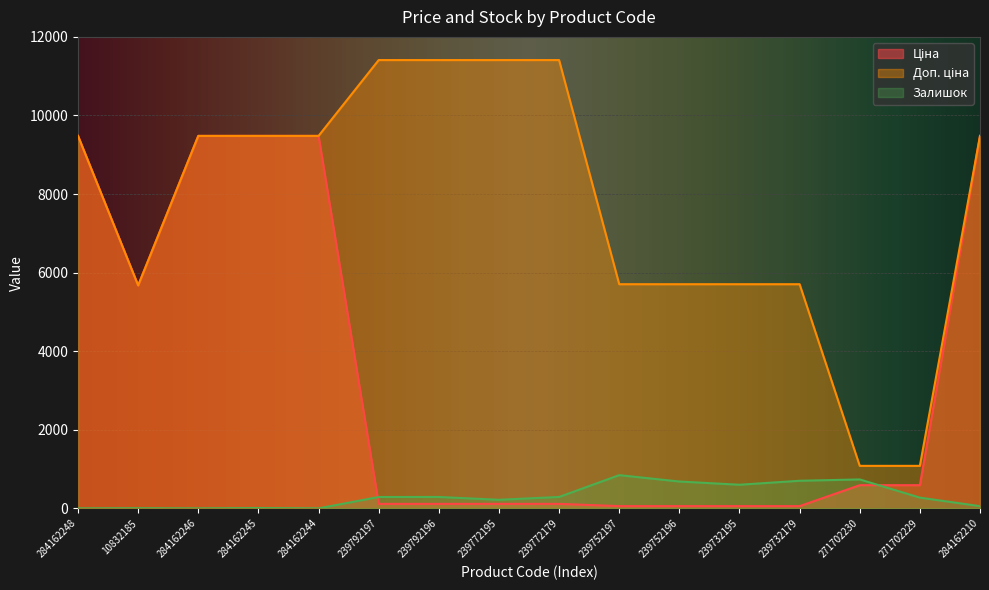

What is the approximate value of Доп. ціна at 10832185?

5673.8